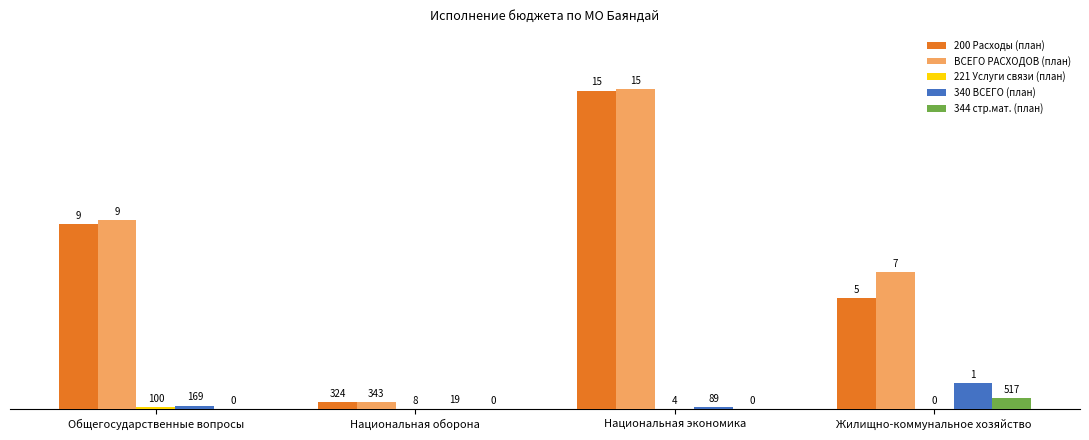

Reading right to left, extract all data points from this chart.

200 Расходы (план): 5366263	15403892	324100	8955000
ВСЕГО РАСХОДОВ (план): 6612963	15492892	343500	9124500
221 Услуги связи (план): 0	4500	8600	100000
340 ВСЕГО (план): 1246700	89000	19400	169500
344 стр.мат. (план): 517000	0	0	0